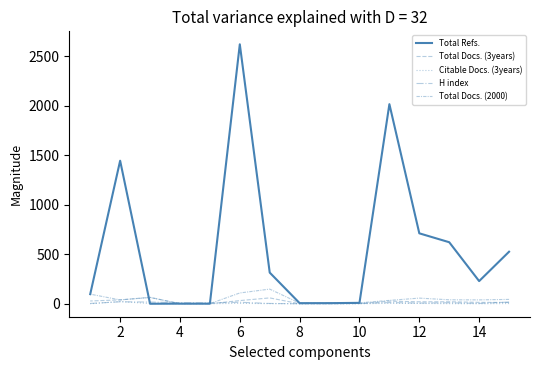

Which series has the largest total across all categories?

Total Refs.